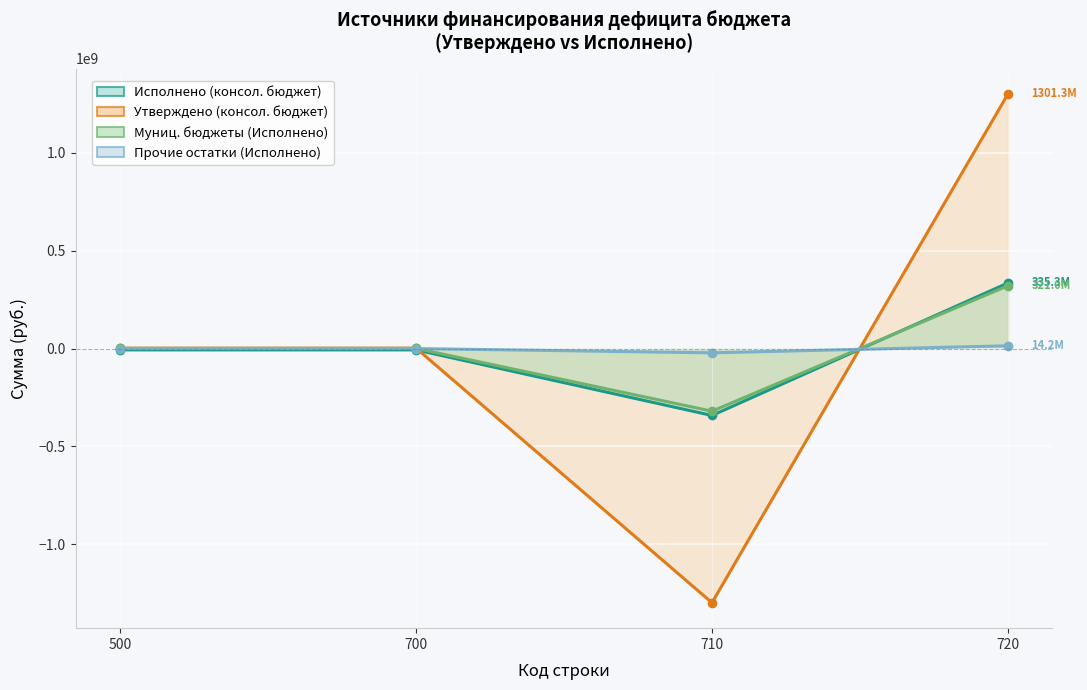

How many values in Исполнено (бюджет субъекта) are above zero?

1